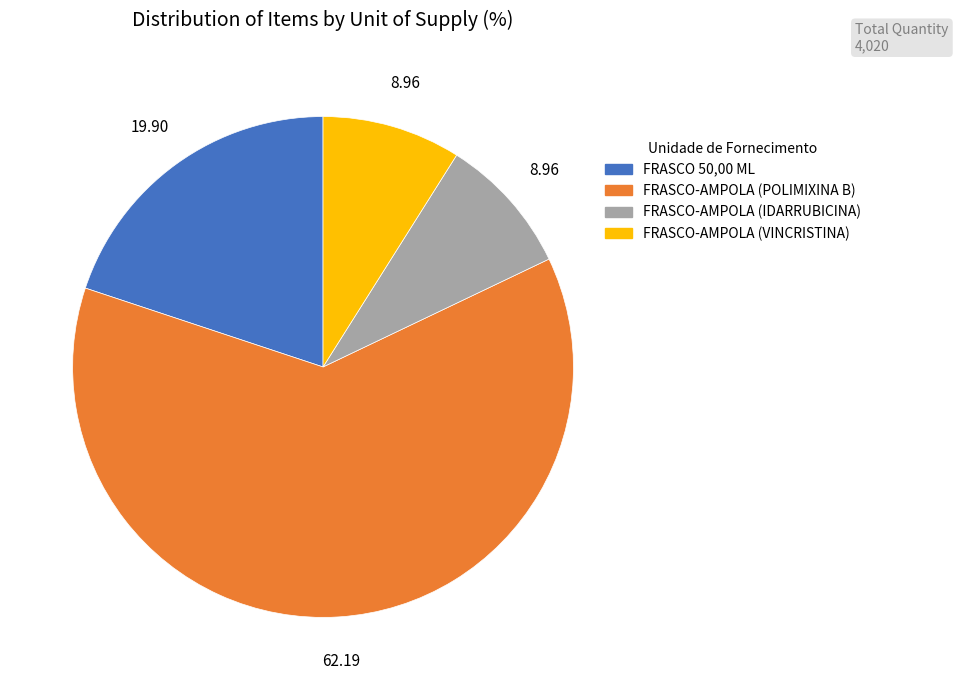

How many segments does this pie chart have?

4